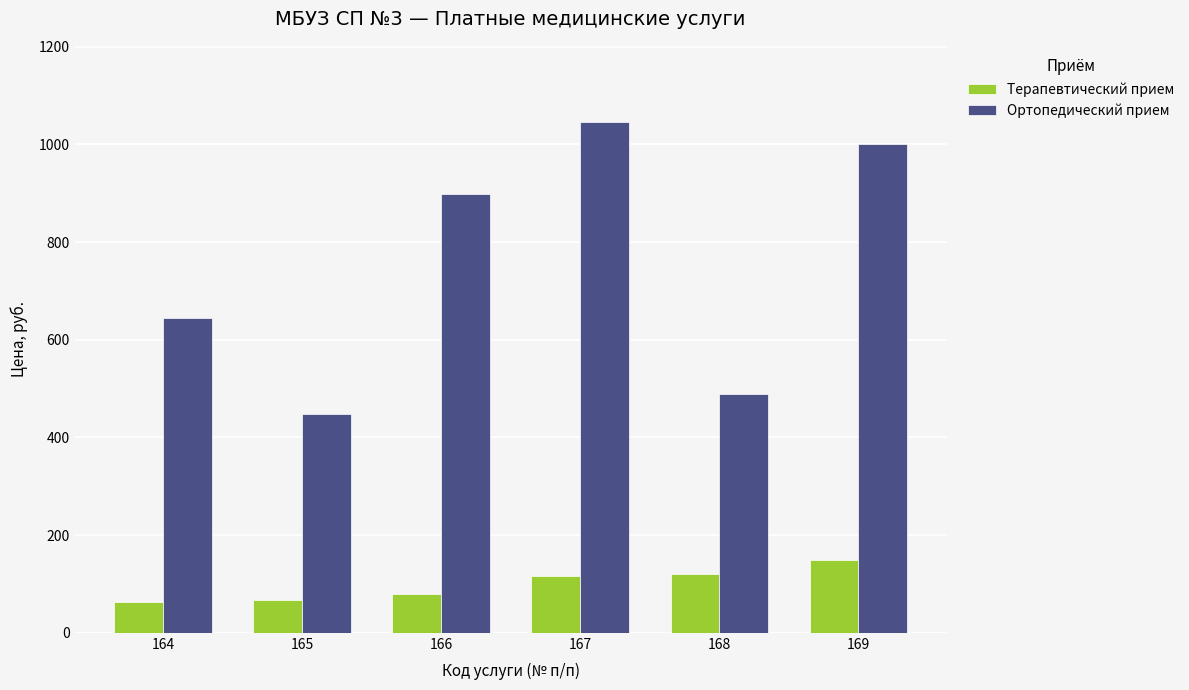

At which label is Ортопедический прием closest to 746?

164